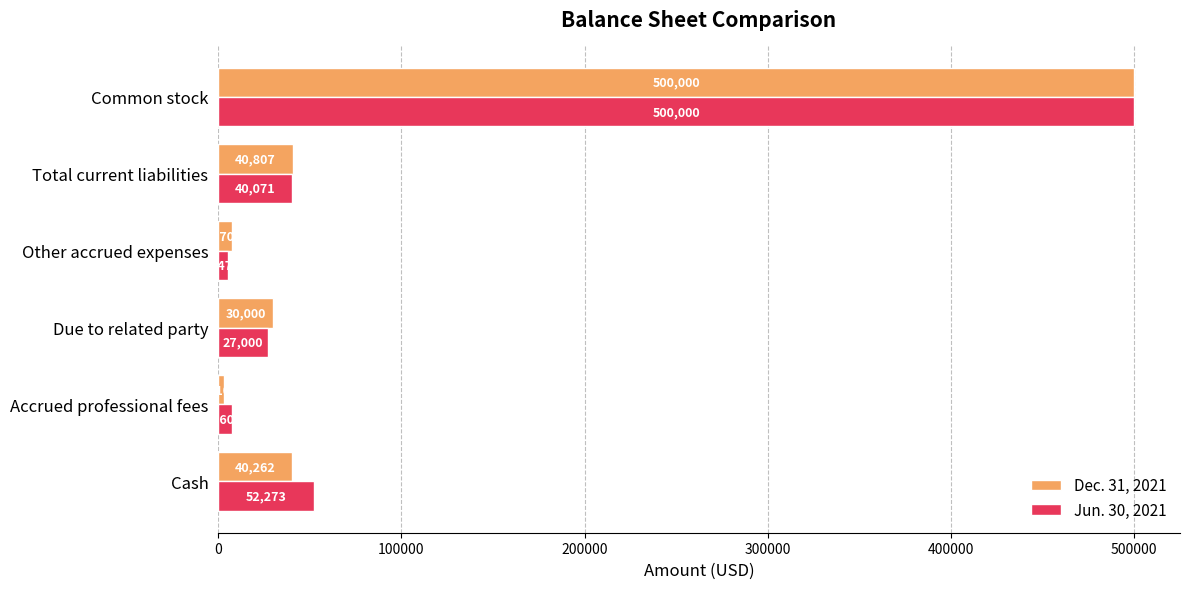

Where is Dec. 31, 2021 nearest to the value 251550?

Total current liabilities